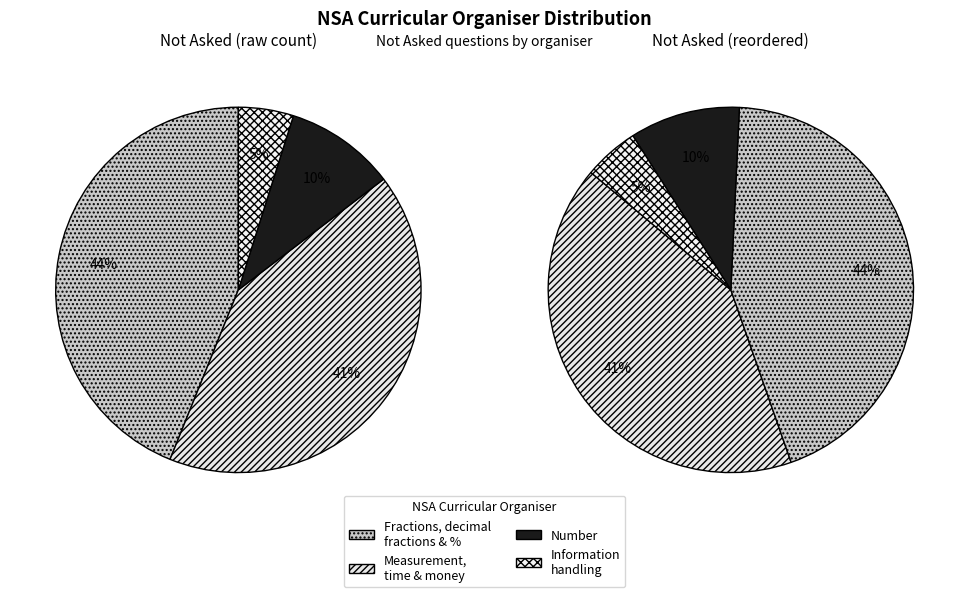

To the nearest percent, what portion does Information handling represent?

5%